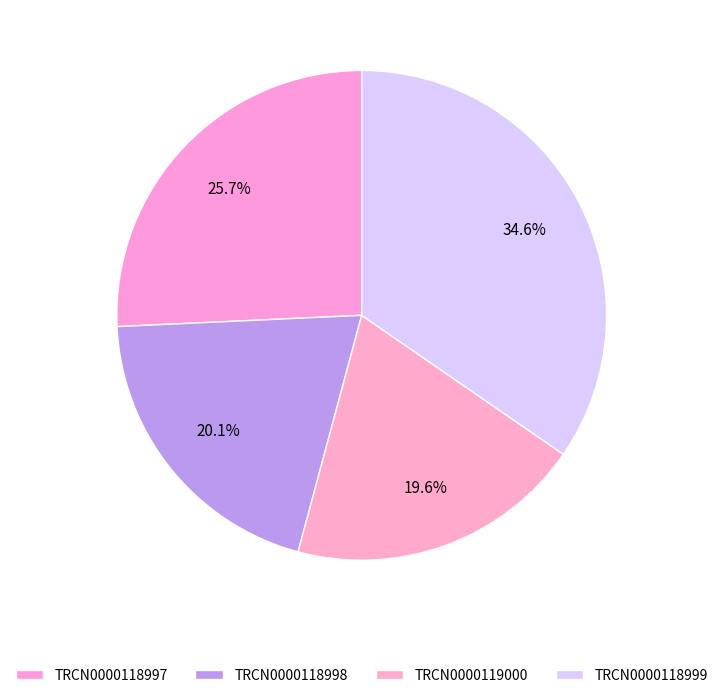

What is the change in value from TRCN0000118997 to TRCN0000119000?

-367